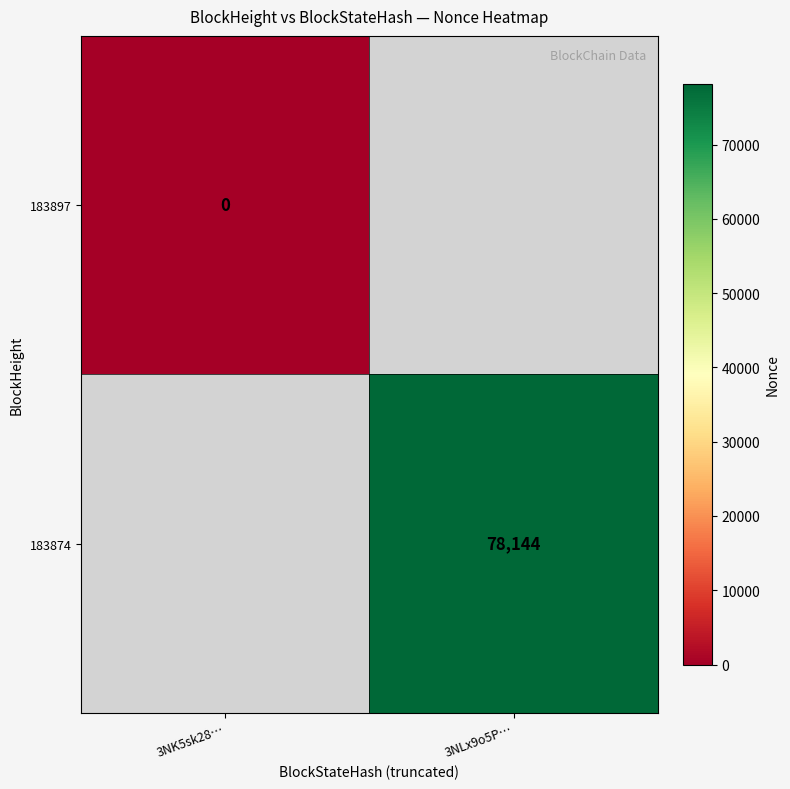

Is the value of 183874 at 3NLx9o5P… greater than the value of 183897 at 3NK5sk28…?

Yes